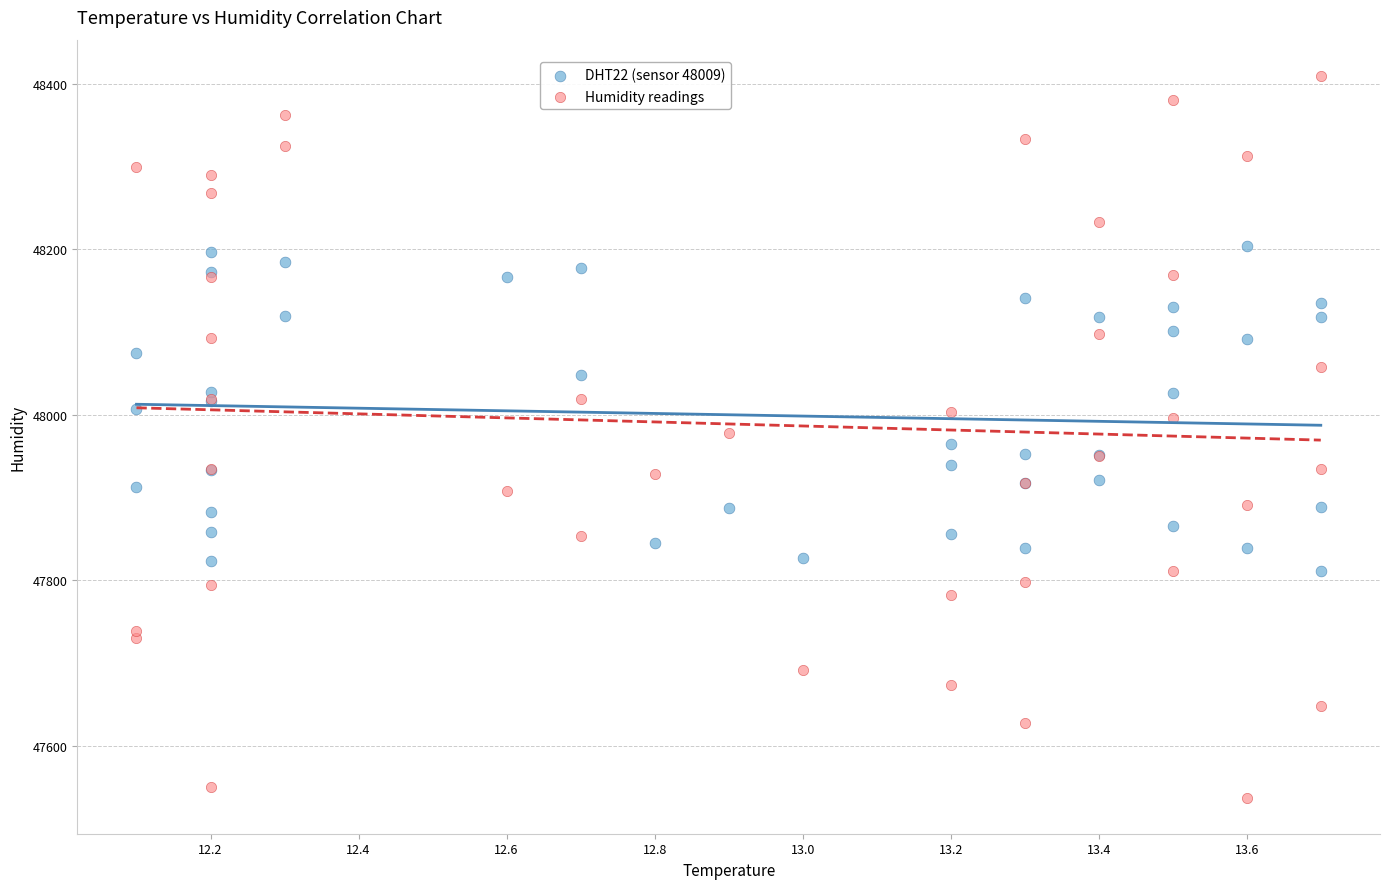

Which series contains the highest Y value?

Humidity readings